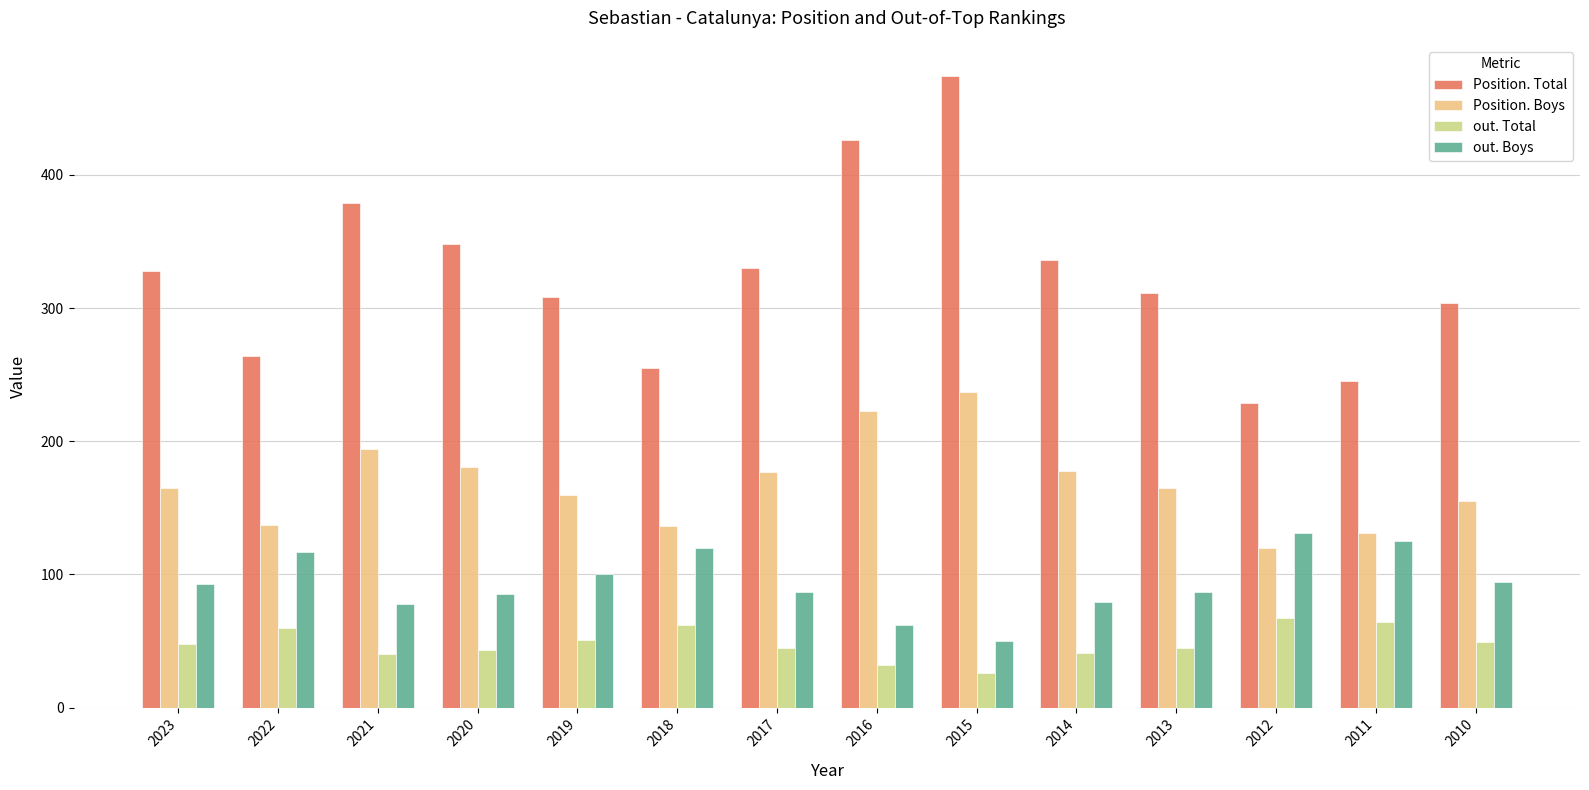

Which label corresponds to the largest value in the chart?

2015